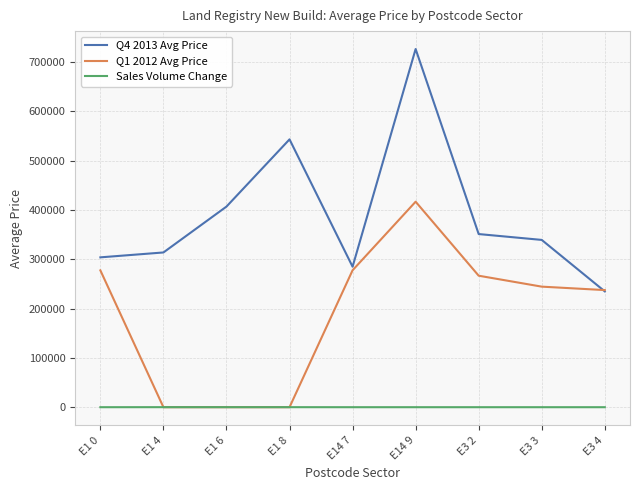

How many lines are shown in the chart?

3